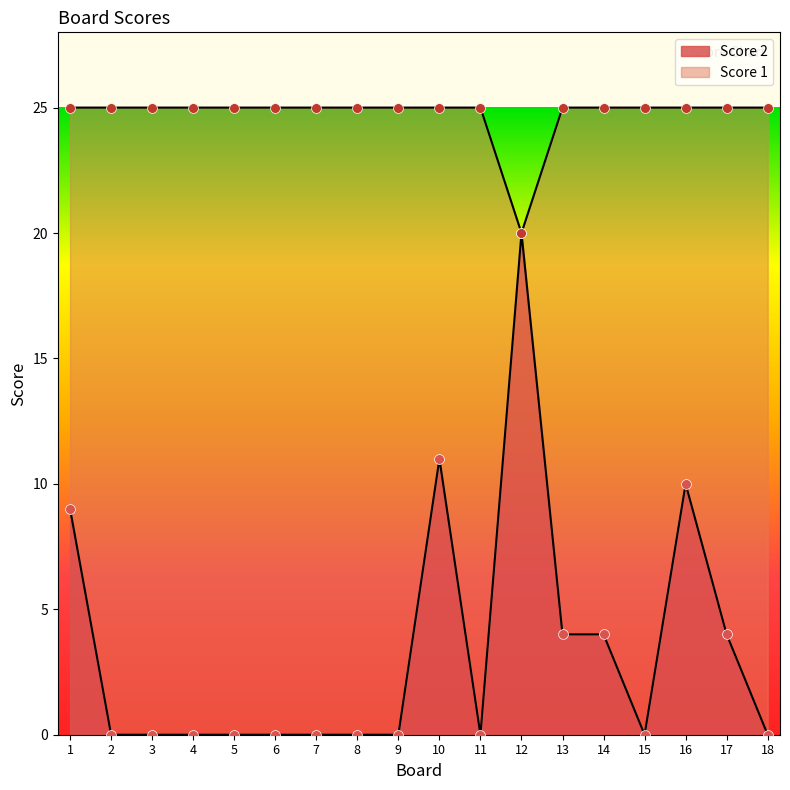

At how many categories does at least one series exceed 5?

18